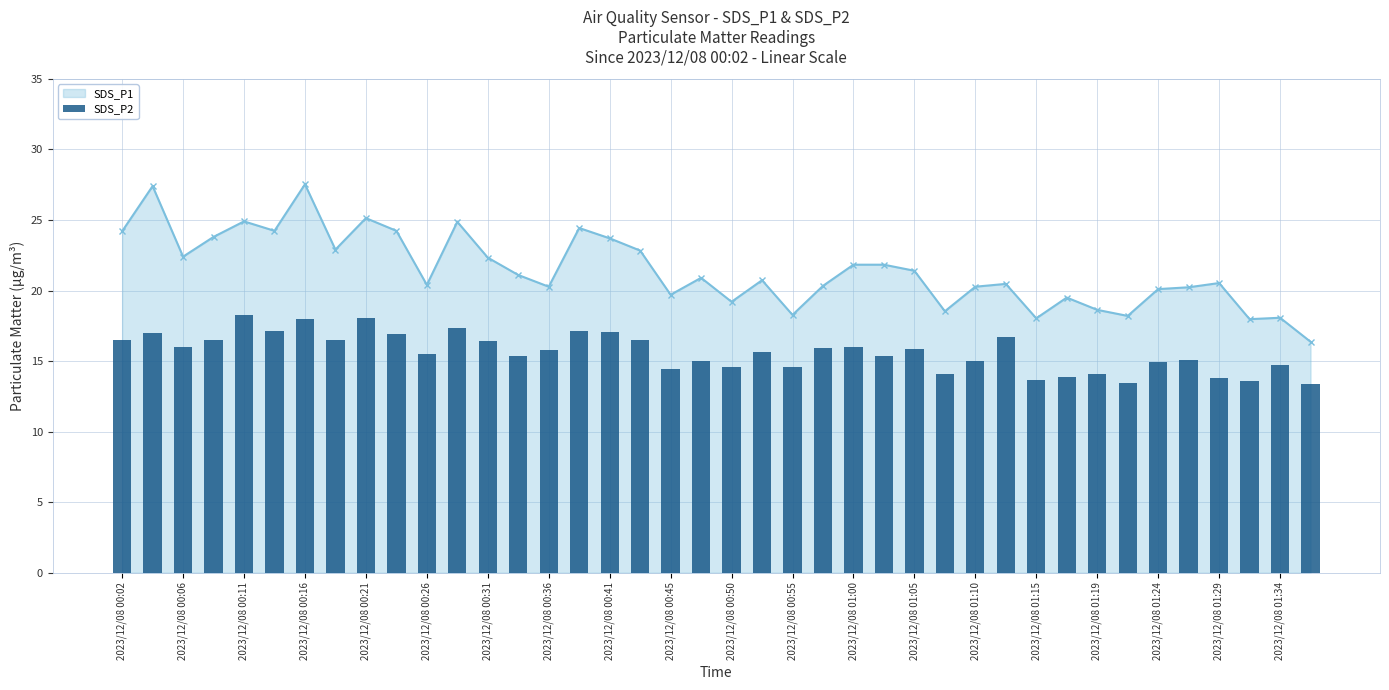

True or false: SDS_P1 has more than 0 points higher than both neighbors.

True